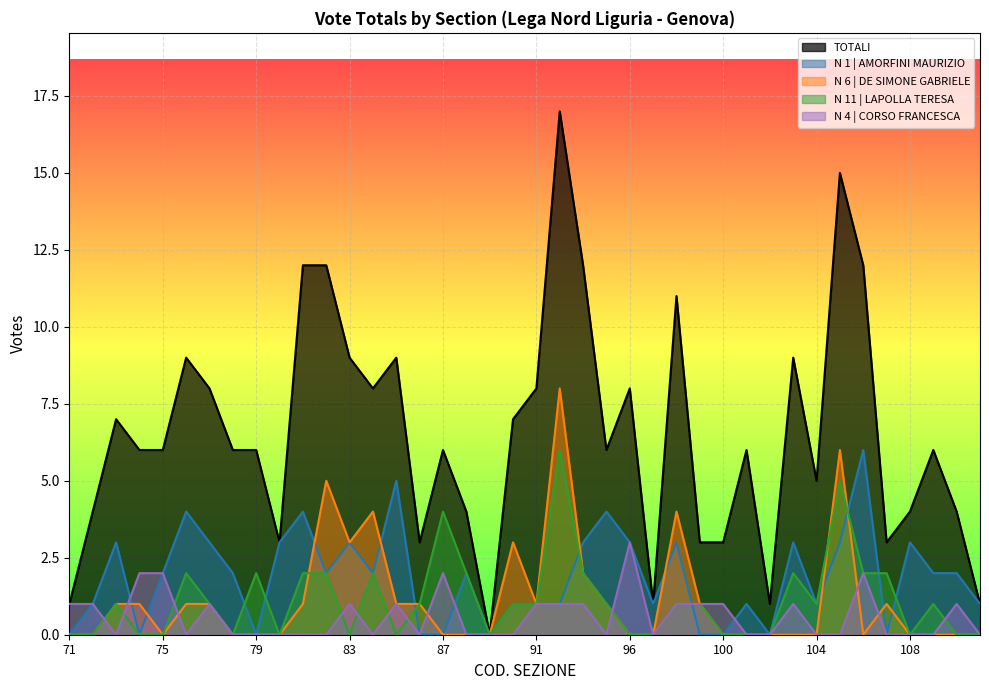

Is the value of TOTALI at 110 greater than the value of N 6 | DE SIMONE GABRIELE at 90?

Yes